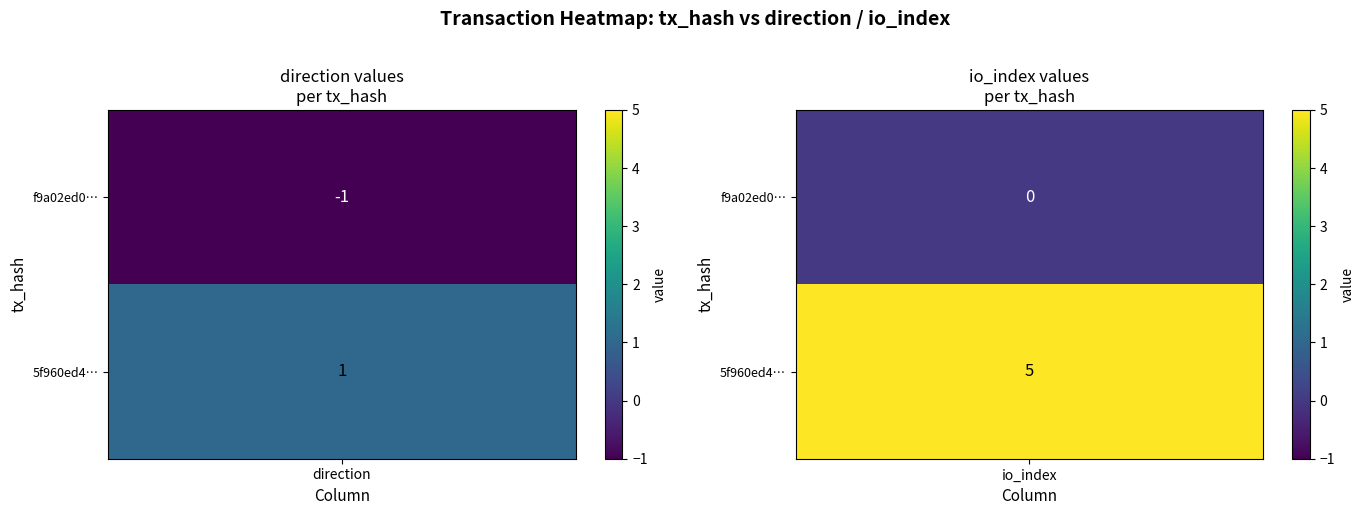

What is the lowest value of the 5f960ed478035e50a4668d5ec5b0fb592e7f4a0 series?

1